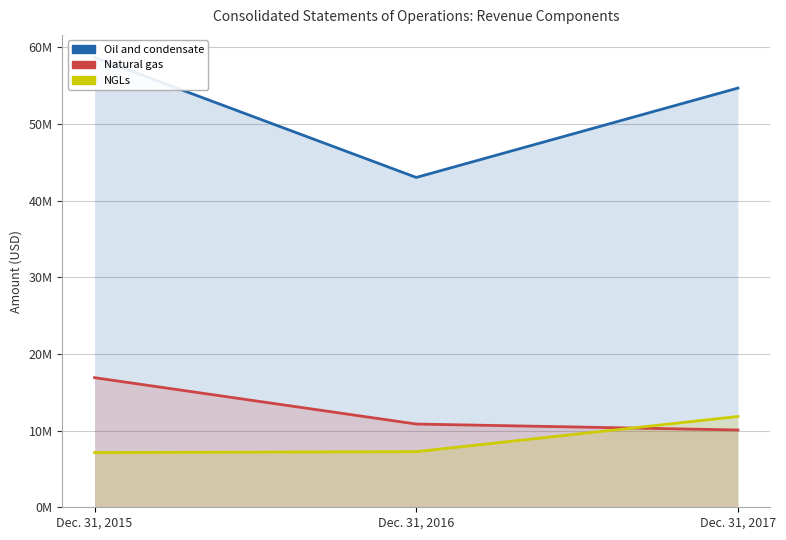

The NGLs series shows 11410324 at Dec. 31, 2016. True or false?

False